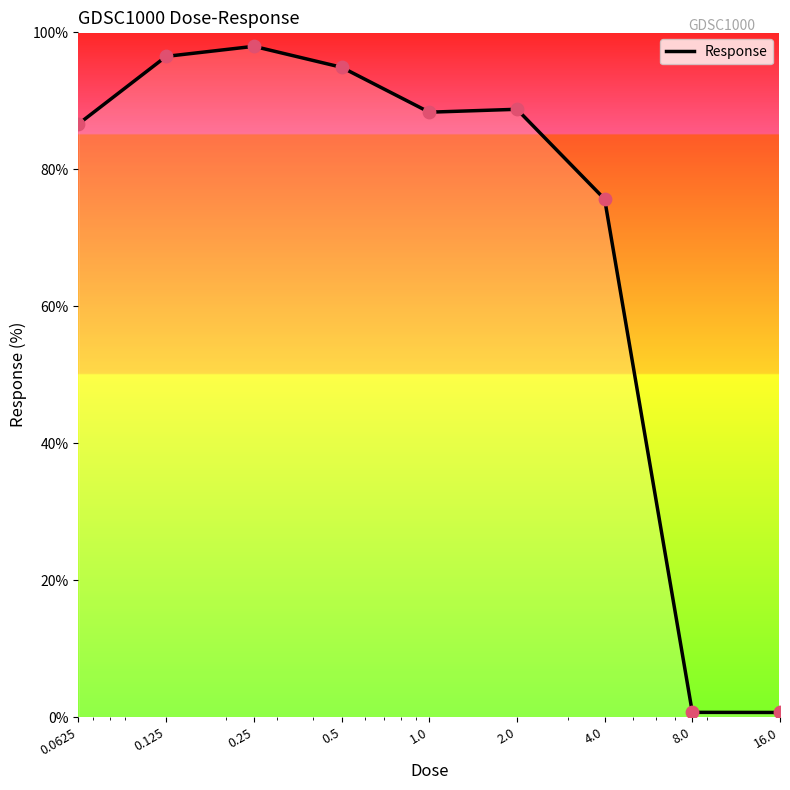

What is the difference between the maximum and minimum values?

97.3